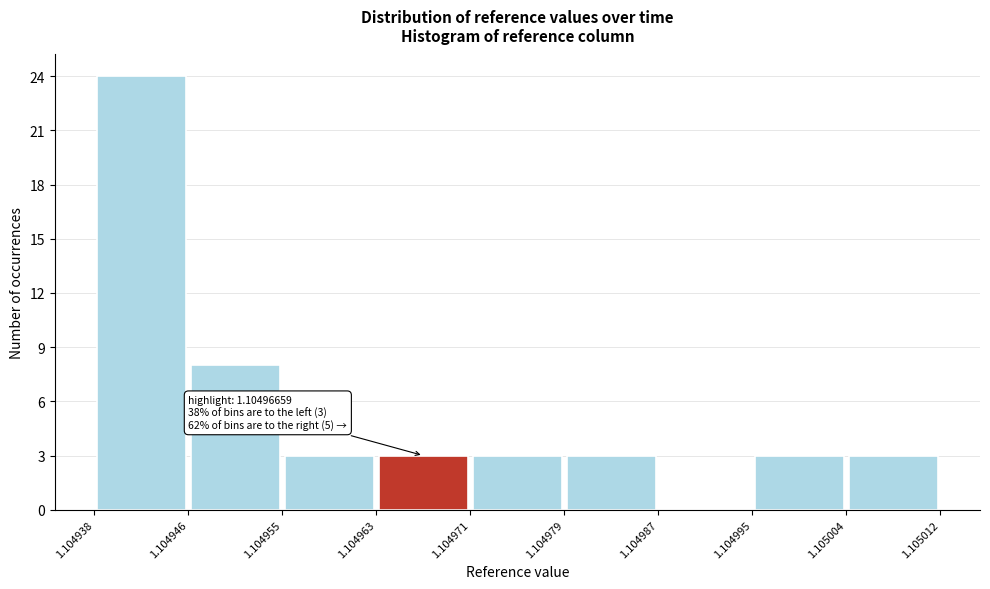

Which range on the x-axis has the tallest bar?

1.104938 to 1.104946